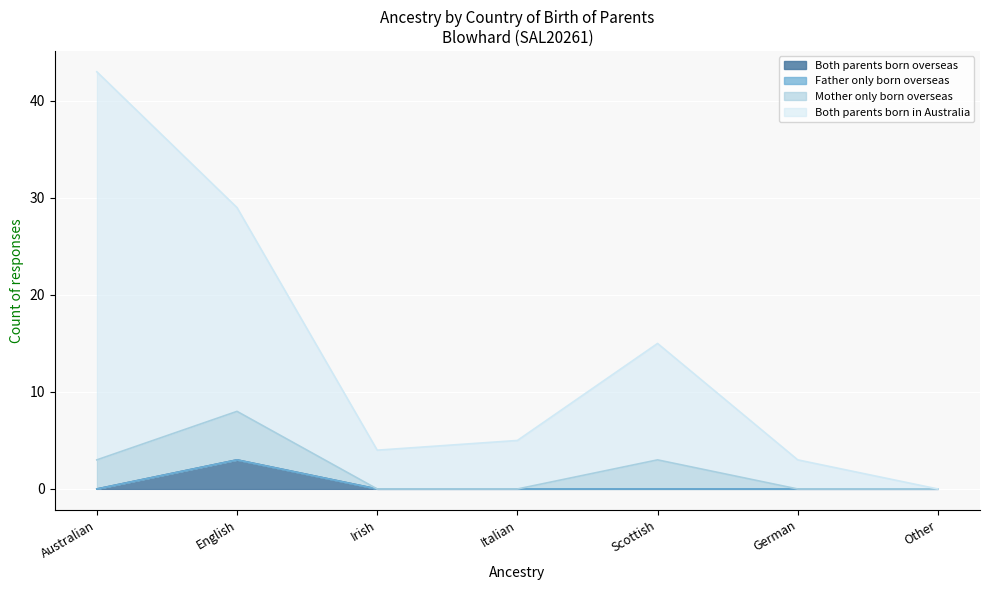

Read the Both parents born in Australia value at Australian.

43